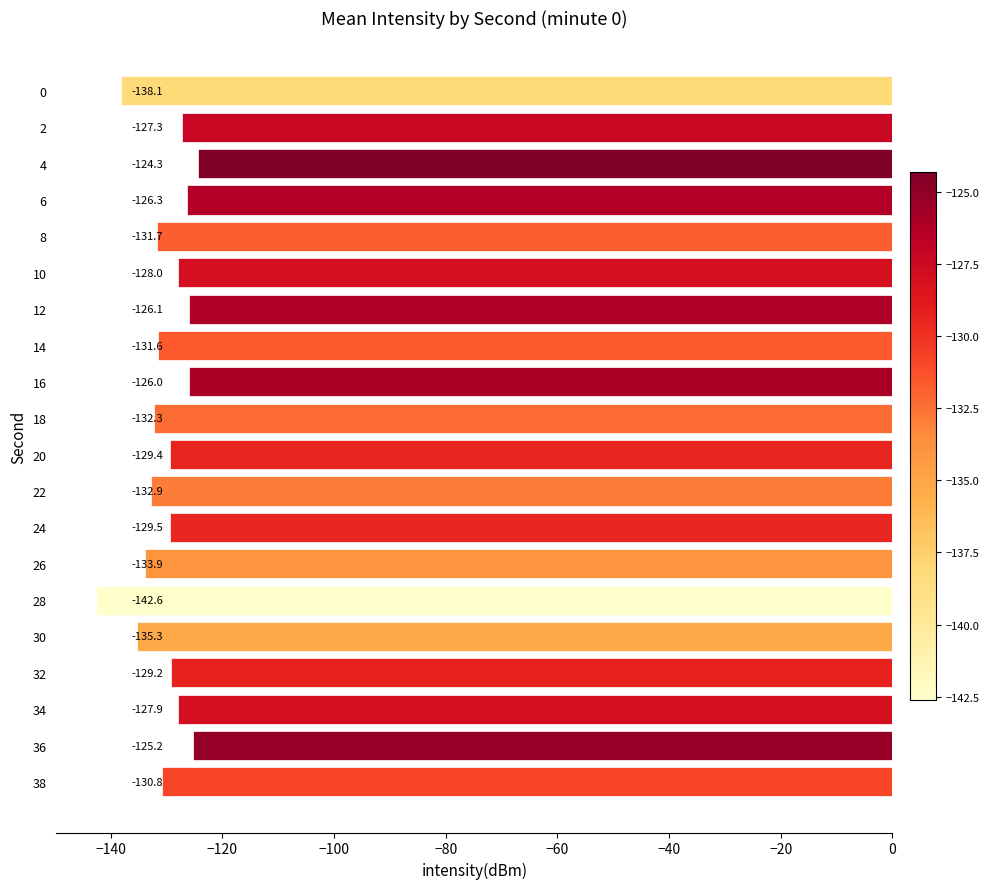

Rank the categories by value from highest to lowest.

4, 36, 16, 12, 6, 2, 34, 10, 32, 20, 24, 38, 14, 8, 18, 22, 26, 30, 0, 28